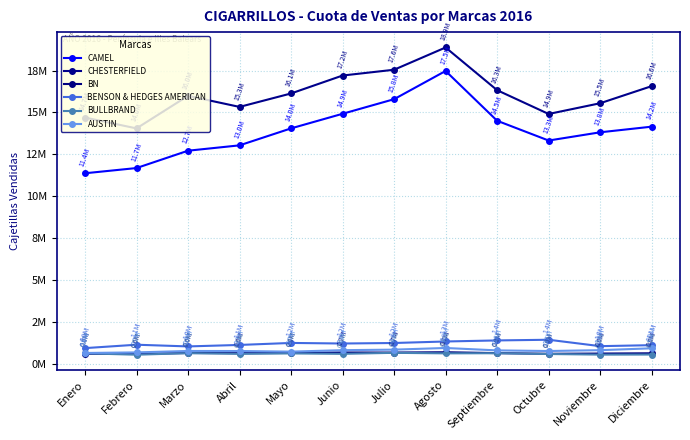

True or false: BENSON & HEDGES AMERICAN and BN cross at least once.

False